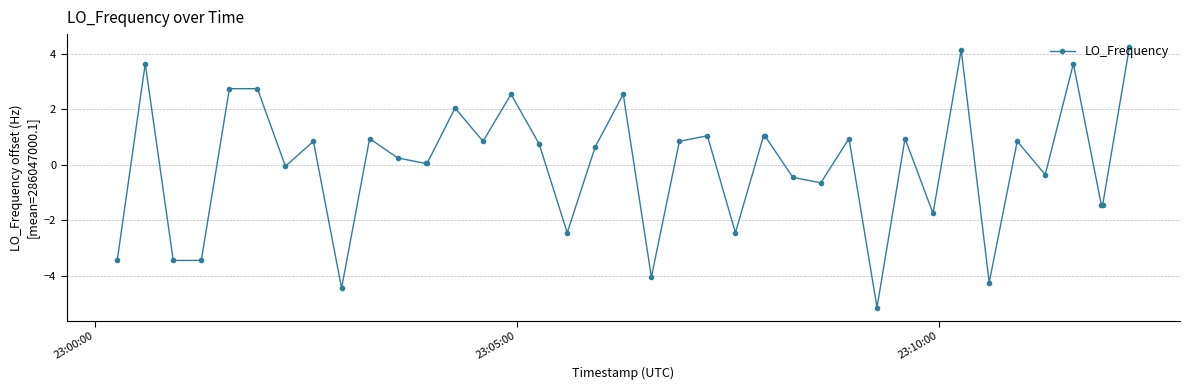

How many values are below 0?

16